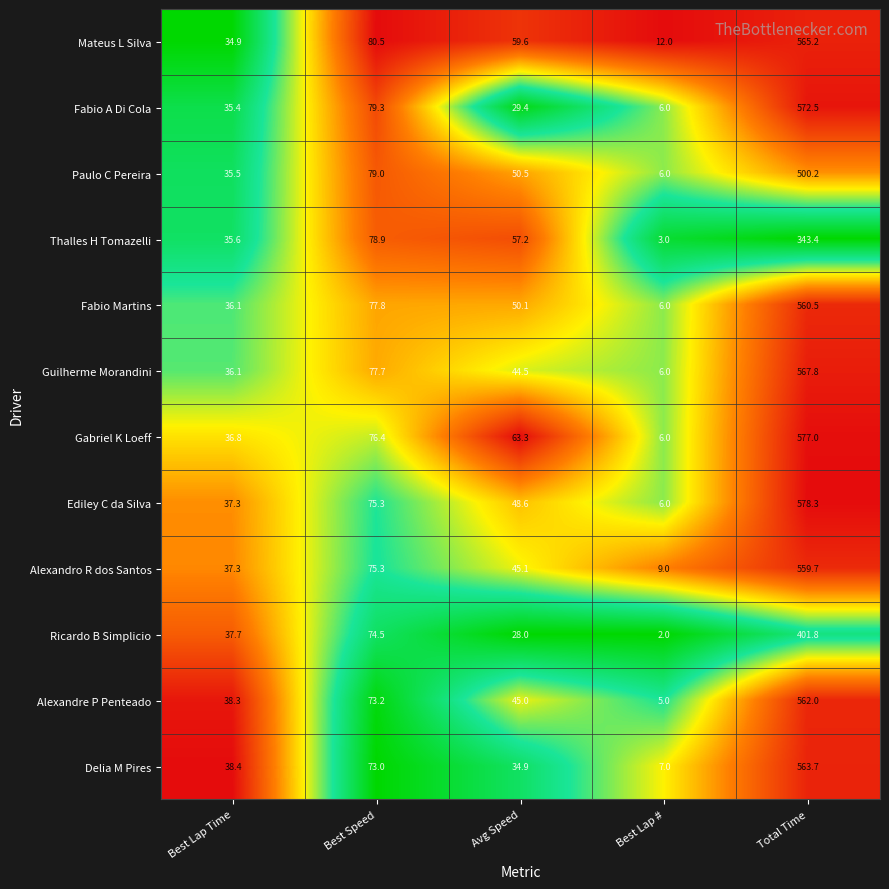

Is the value of Fabio A Di Cola at Total Time greater than the value of Paulo C Pereira at Total Time?

Yes